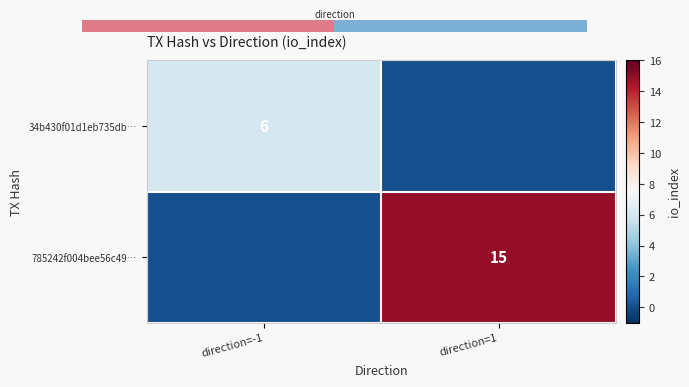

Is the value of 34b430f01d1eb735db… at direction=-1 greater than the value of 785242f004bee56c49… at direction=1?

No